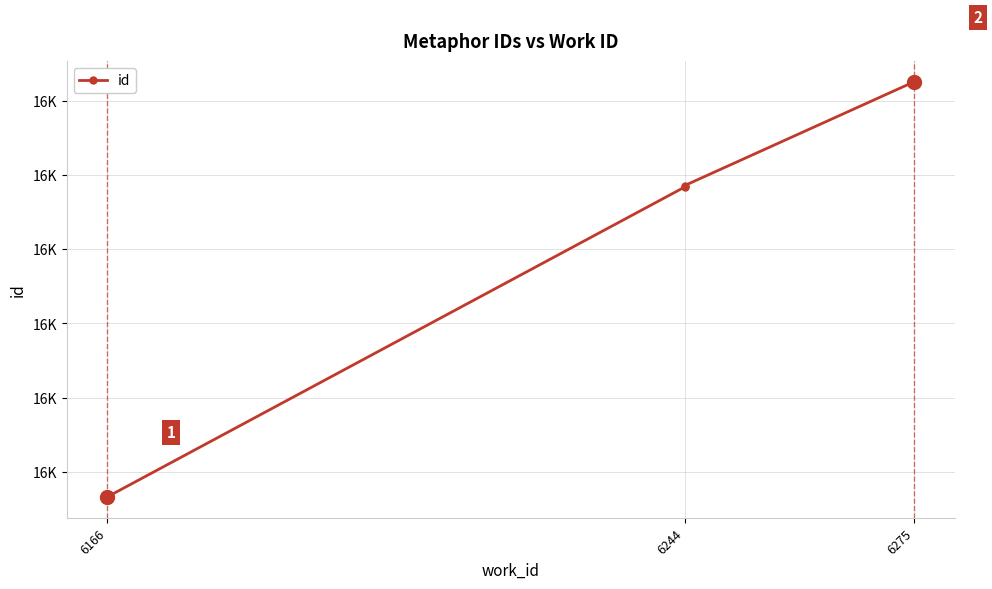

What is the change in value from 6244 to 6275?

+71